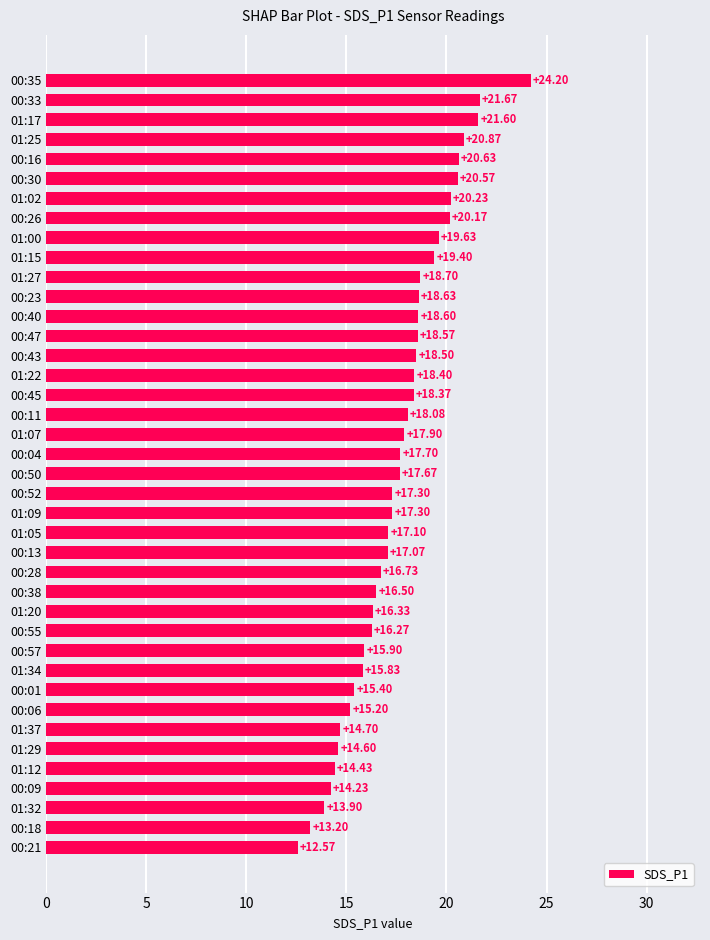

What is the change in value from 00:35 to 00:55?

-7.9